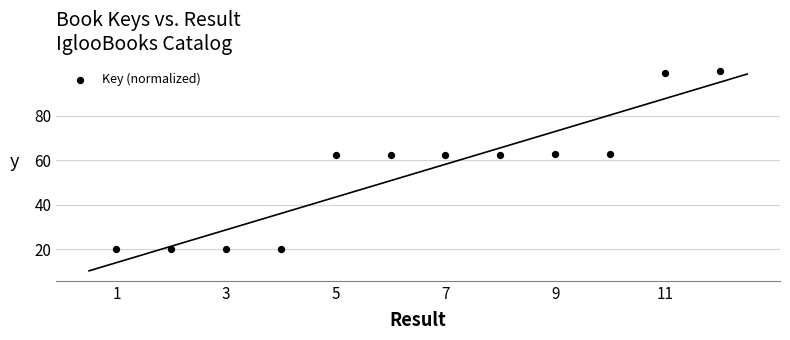

What is the range of X values (max minus min)?

11.0